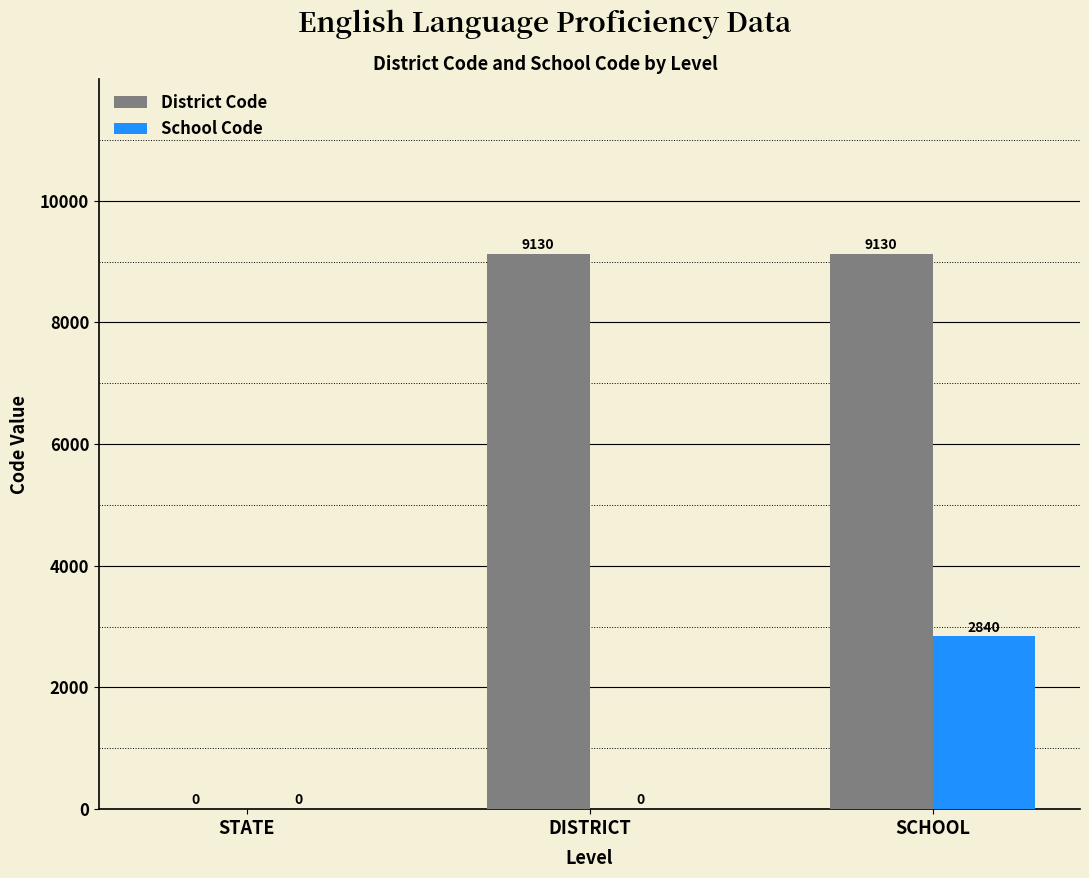

What is the sum of the District Code values at STATE and DISTRICT?

9130